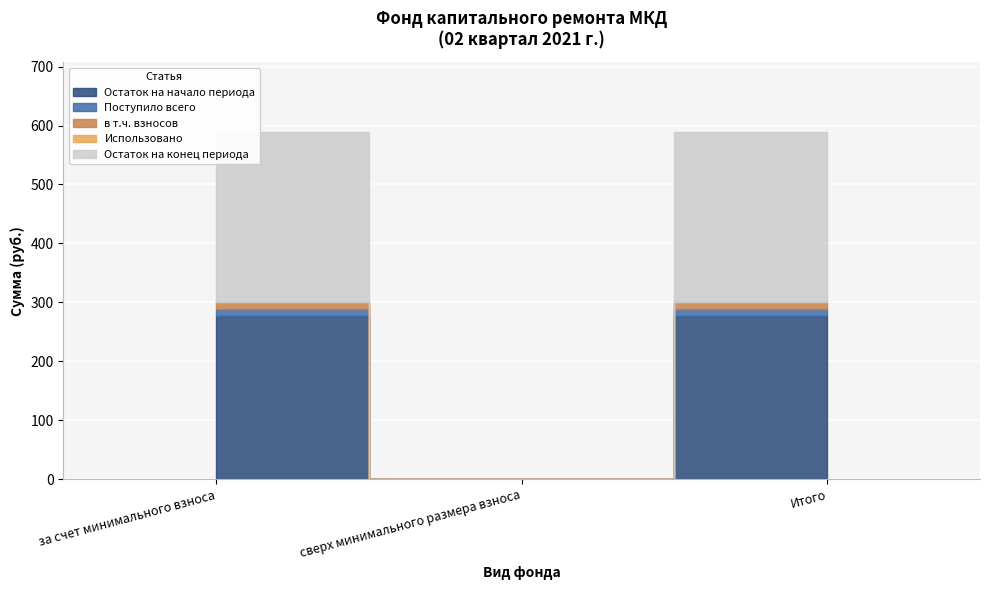

What is the difference between the maximum and minimum values in the в т.ч. взносов series?

11.5